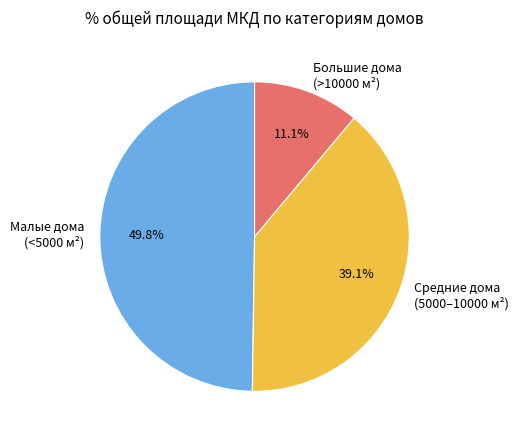

What percentage do Средние дома (5000–10000 м²) and Малые дома (<5000 м²) together represent?

88.9%